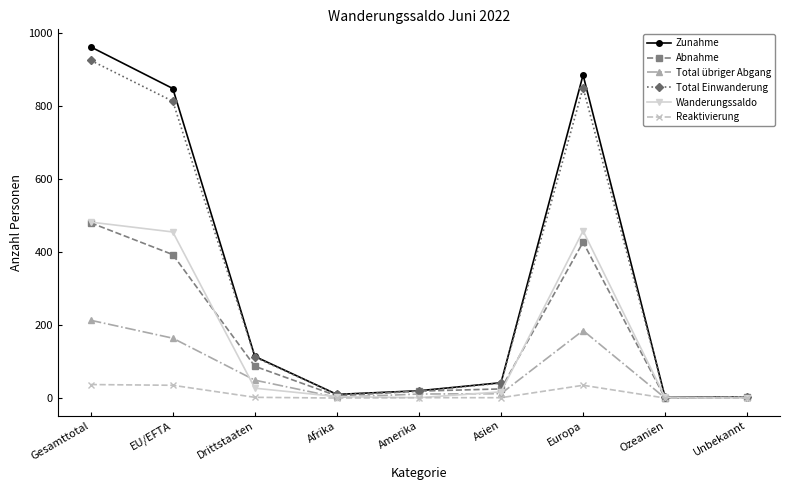

What is the sum of the Total Einwanderung values at Unbekannt and Gesamttotal?

928